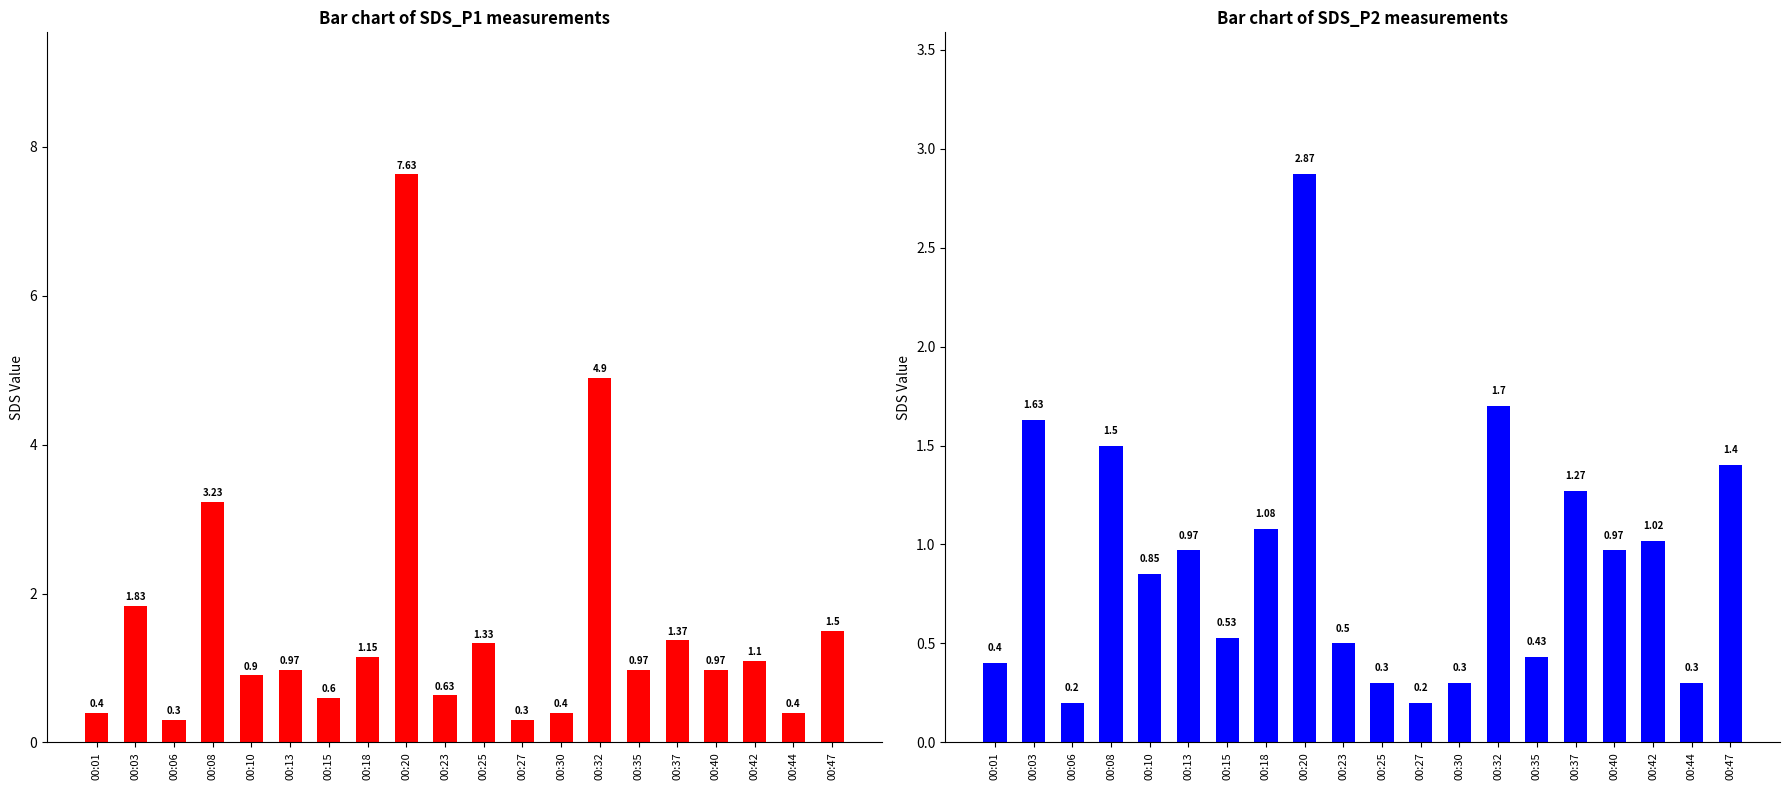

List the labels in order of SDS_P1 value, smallest first.

00:06, 00:27, 00:01, 00:30, 00:44, 00:15, 00:23, 00:10, 00:13, 00:35, 00:40, 00:42, 00:18, 00:25, 00:37, 00:47, 00:03, 00:08, 00:32, 00:20